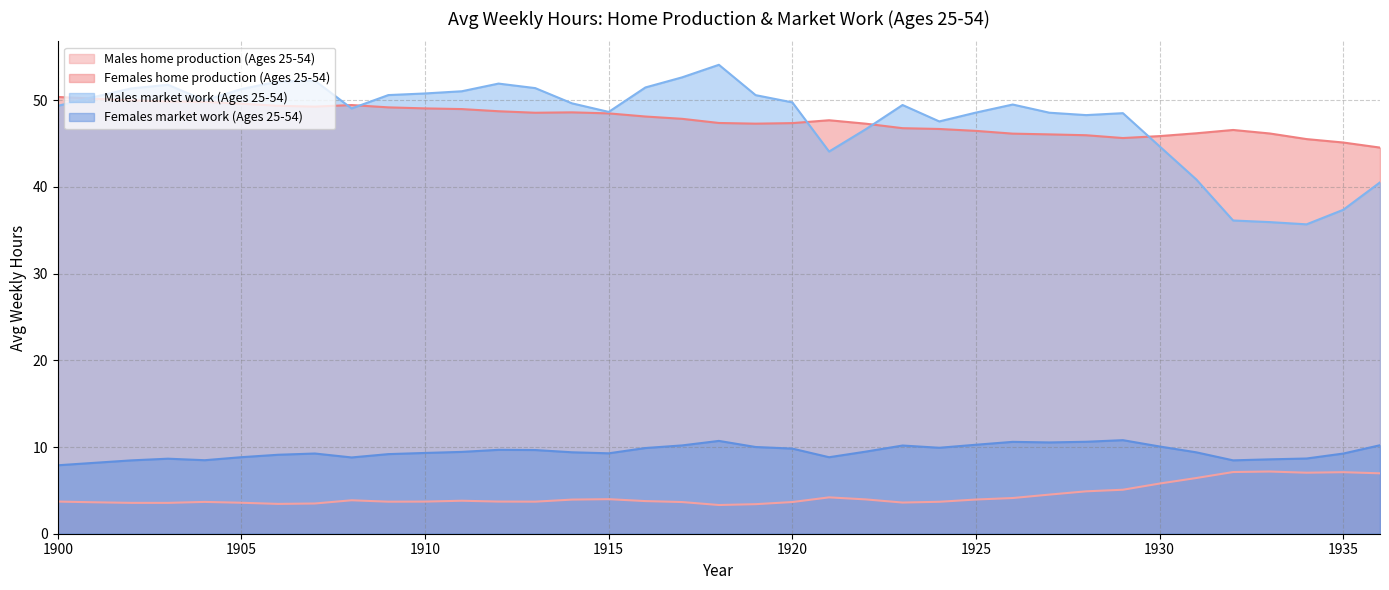

In Males home production (Ages 25-54), how many points are lower than both neighbors (excluding endpoints)?

7